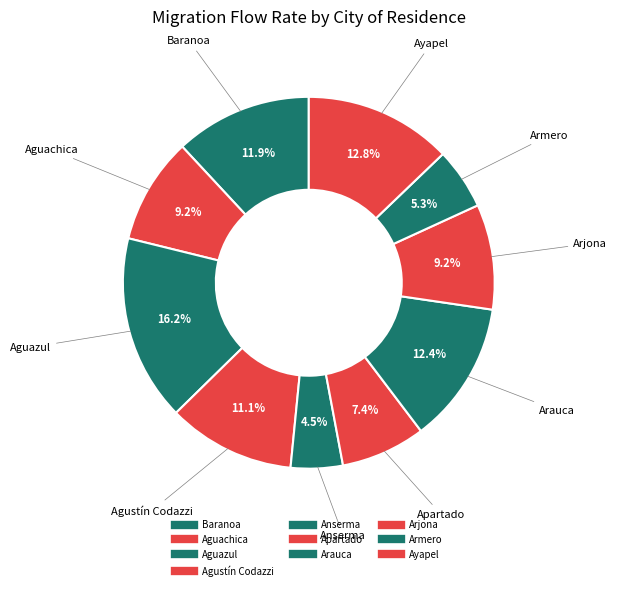

What percentage do Anserma and Aguazul together represent?

20.7%